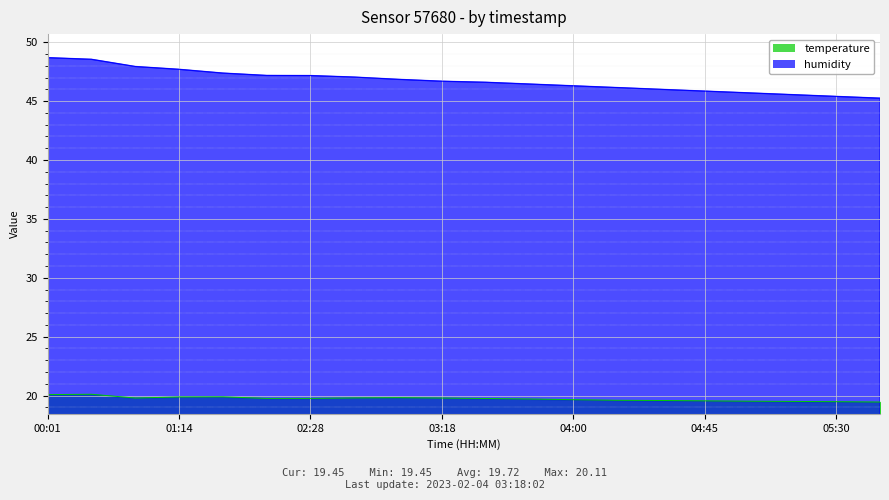

Does the chart display data point markers on the line(s)?

No